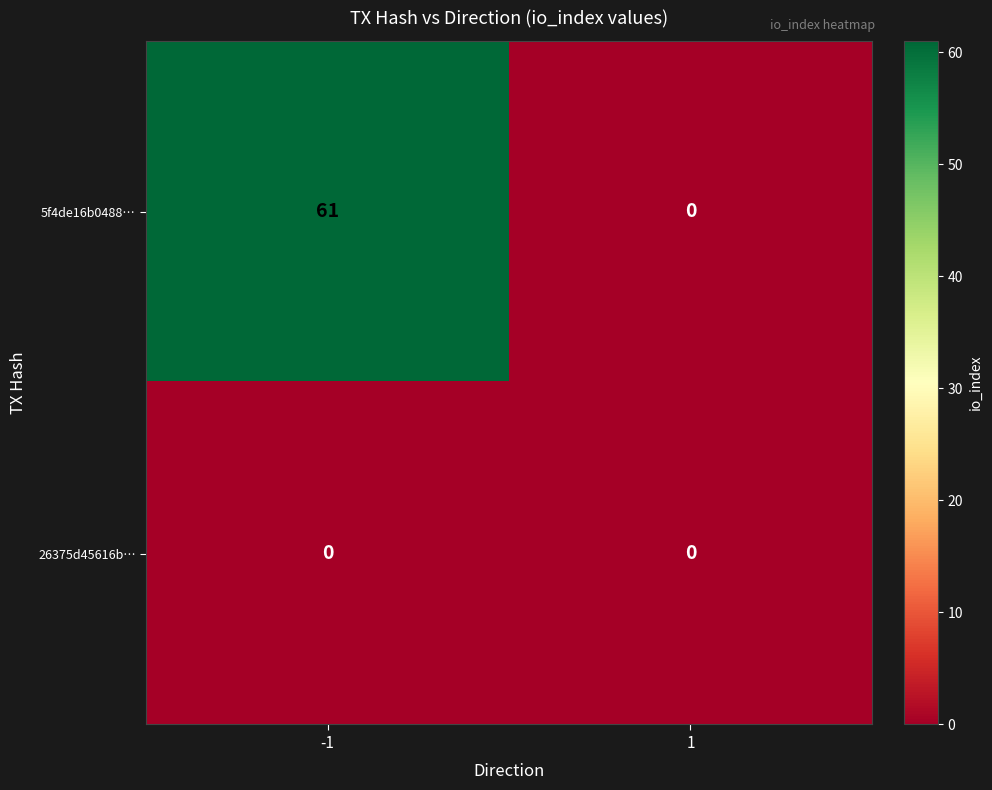

What is the sum of the 5f4de16b0488… values at 1 and -1?

61